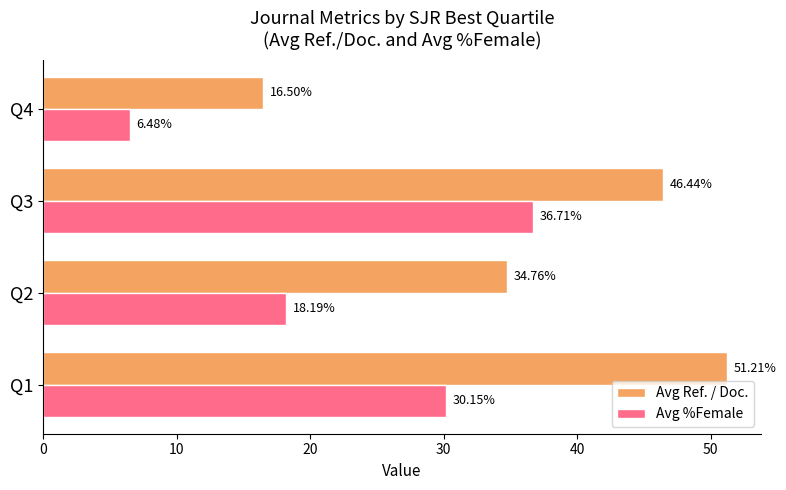

What is the difference between the maximum and second lowest values in the Avg Ref. / Doc. series?

16.5